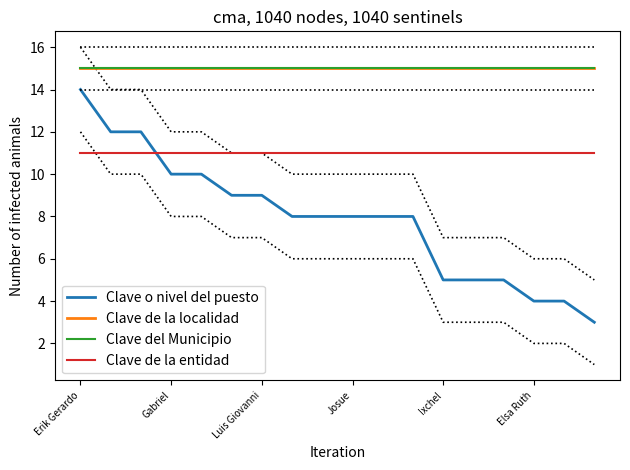

Which series has the largest total across all categories?

Clave de la localidad